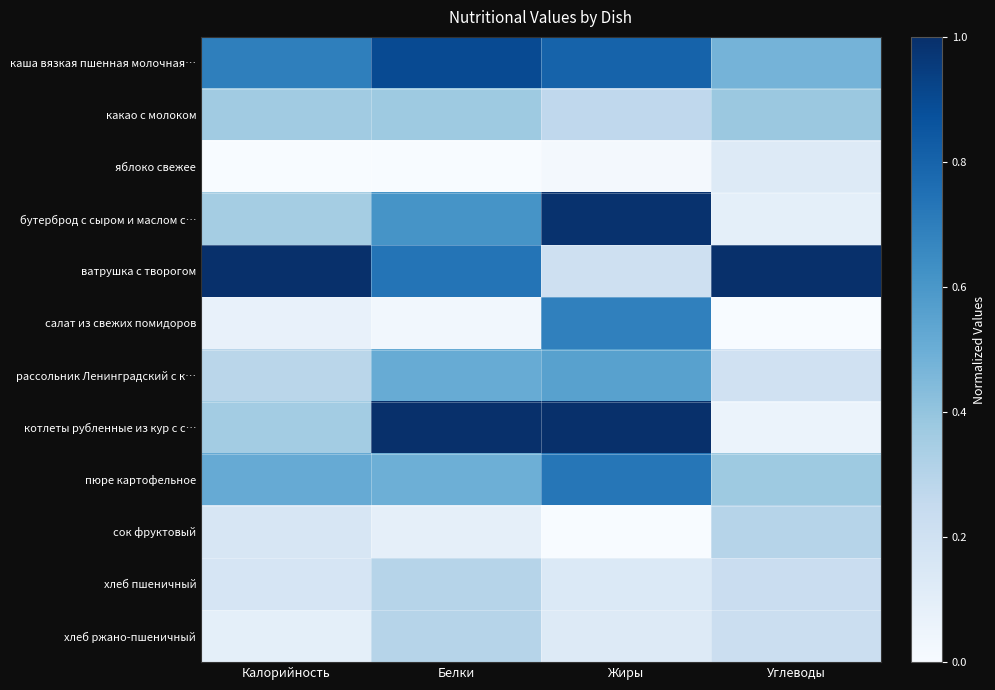

What is the total value across all series at Углеводы?

3.5